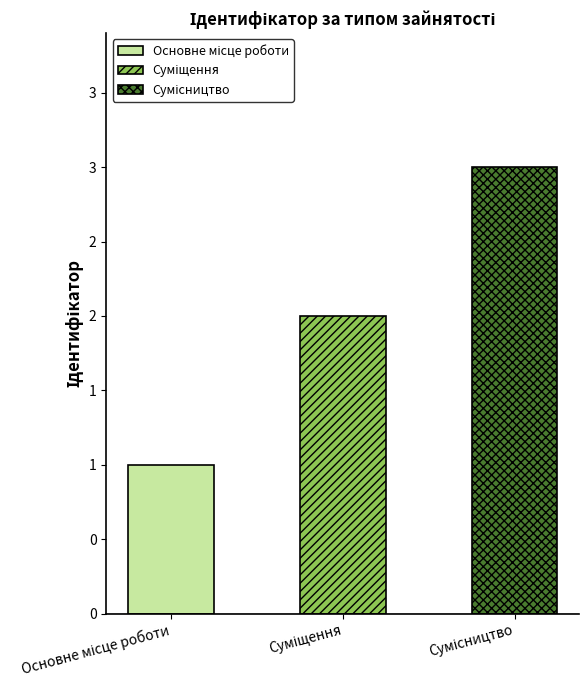

Does the chart contain any negative values?

No